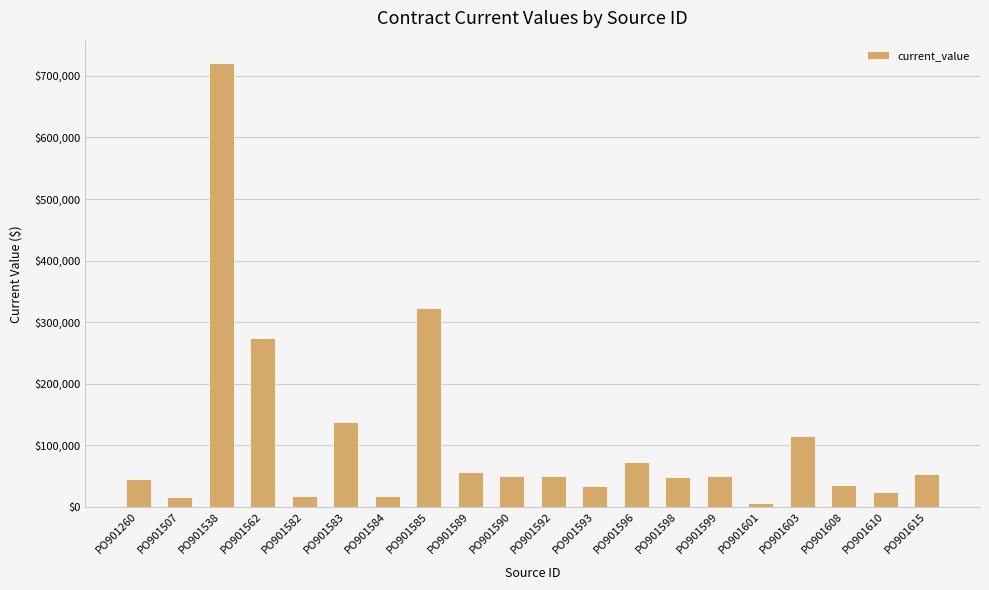

Where does the data first go above 49662?

PO901538